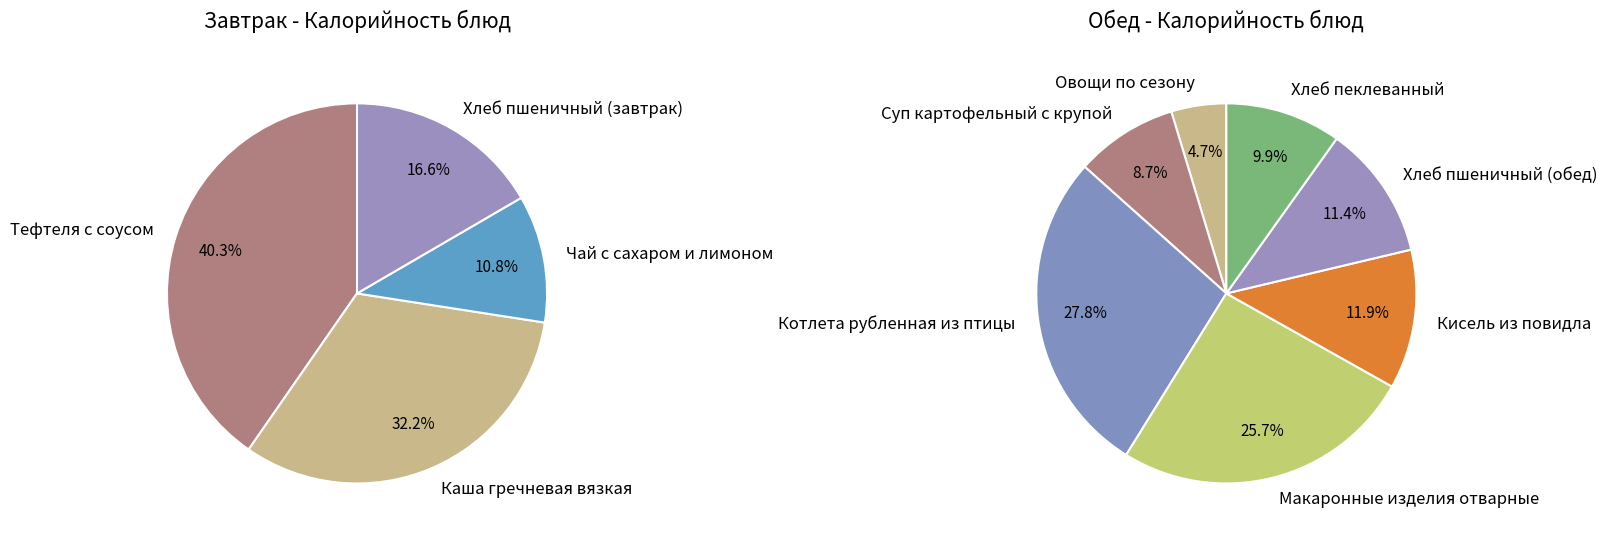

Does Хлеб пшеничный (обед) represent more than half of the total?

No